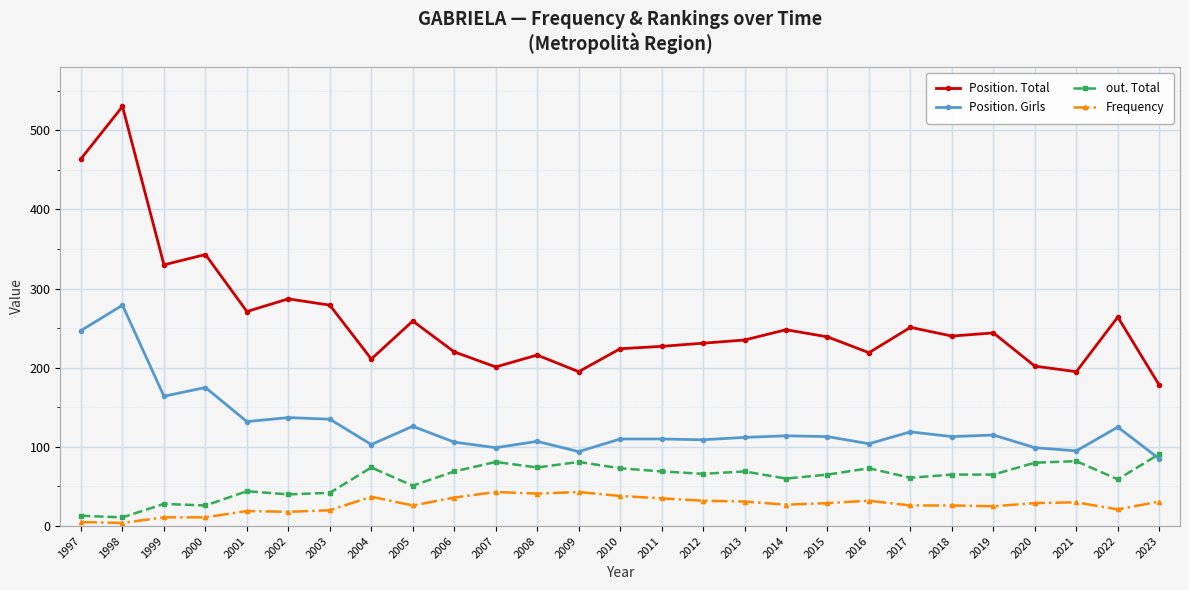

The Frequency series shows 12 at 2006. True or false?

False